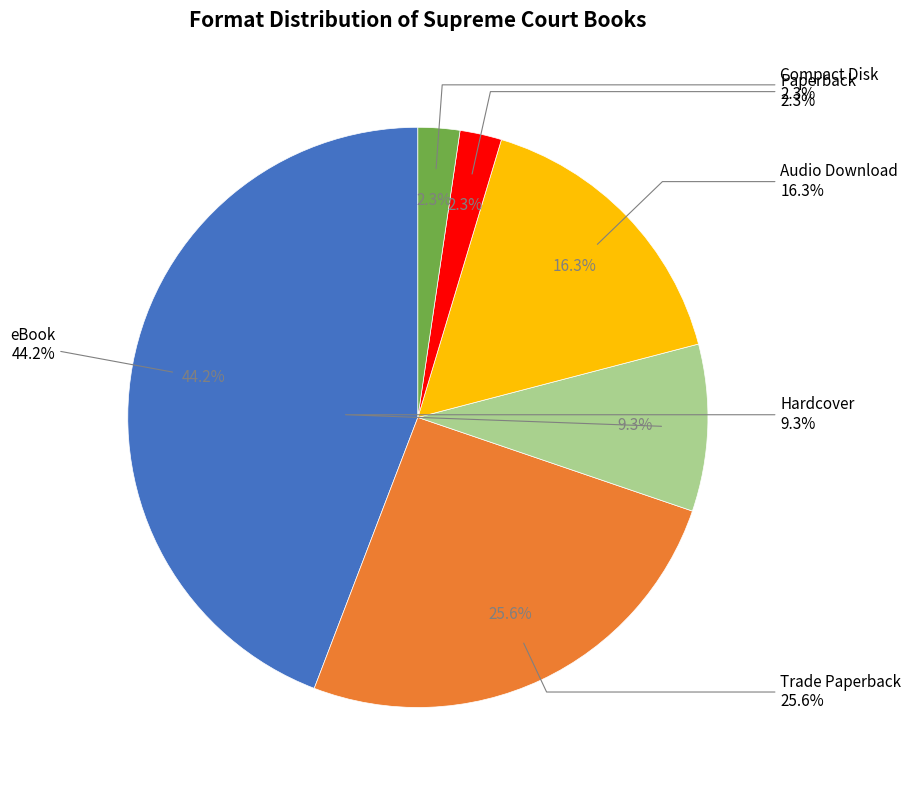

Which category has the smallest portion of the pie?

Paperback